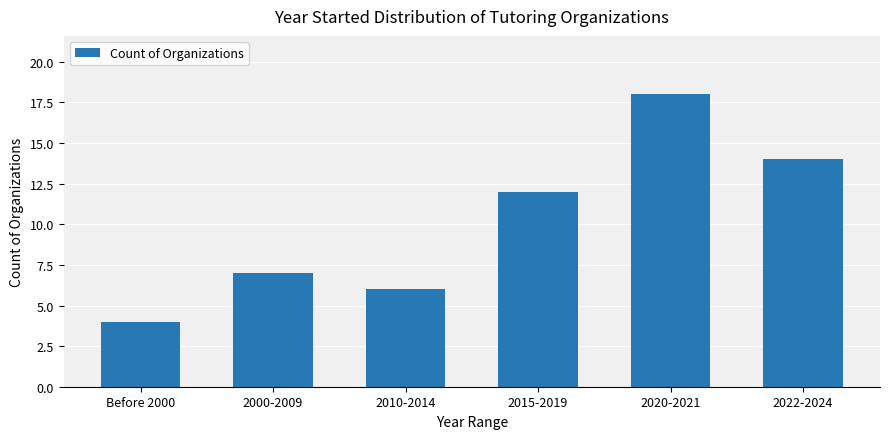

How many data points does each series have?

6